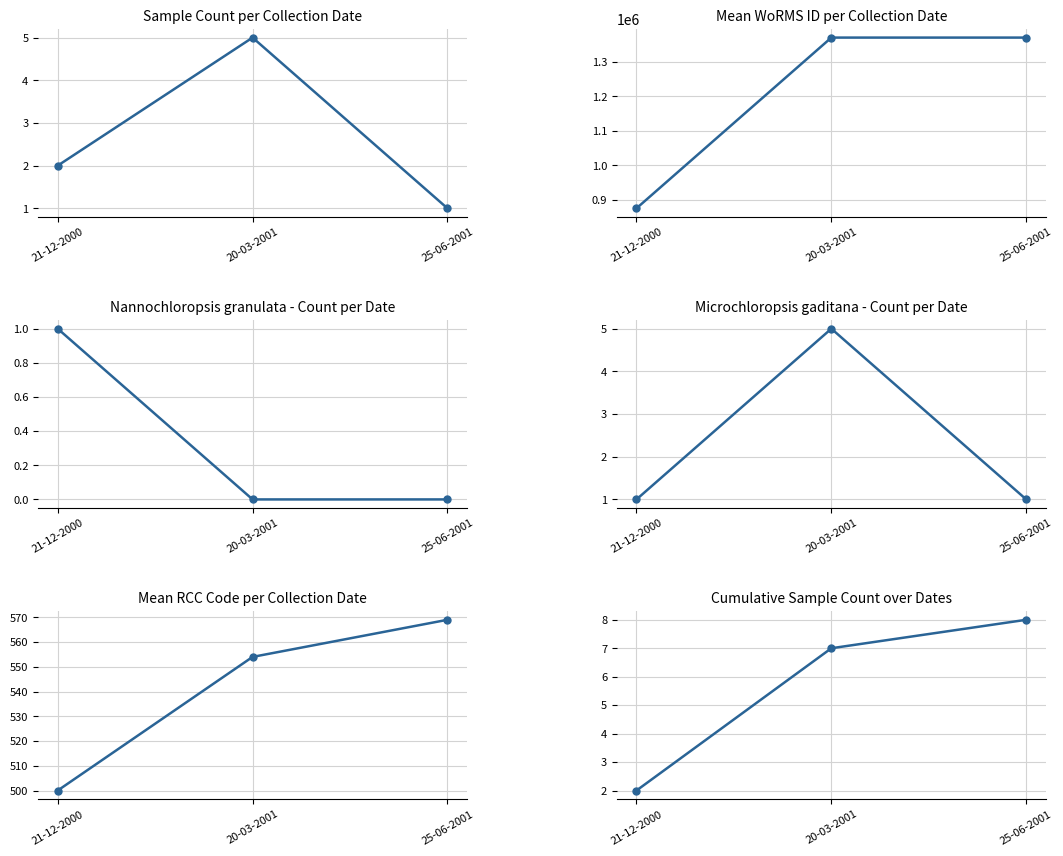

What is the label of the 3rd point from the left?

25-06-2001